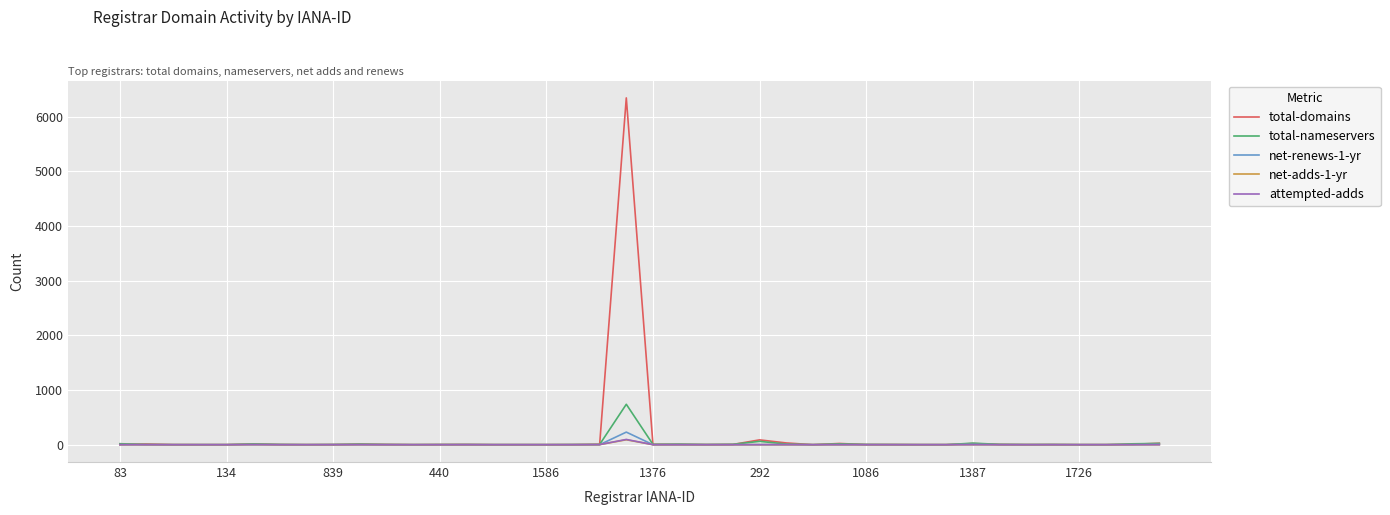

What is the average value of the net-adds-1-yr series?

2